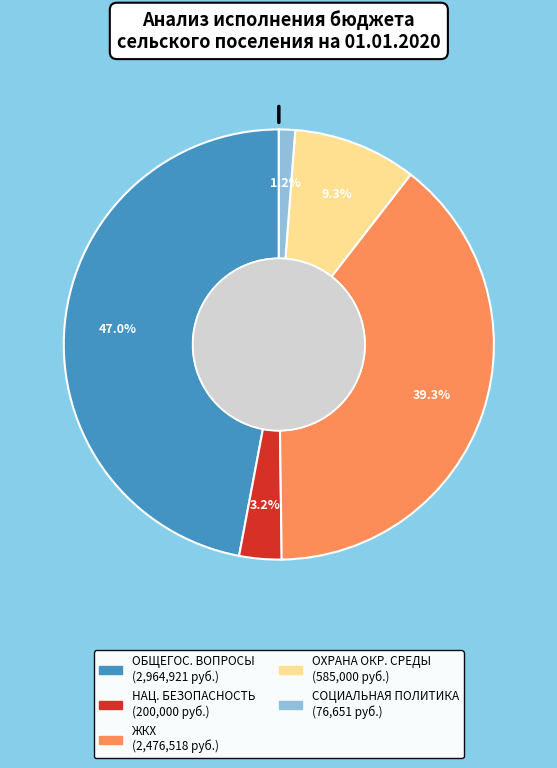

Is there a majority slice in this chart?

No